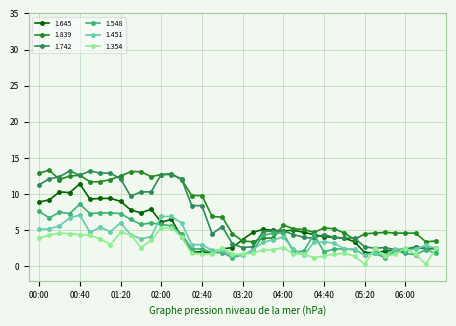

True or false: 1.742 has more than 0 points higher than both neighbors.

True